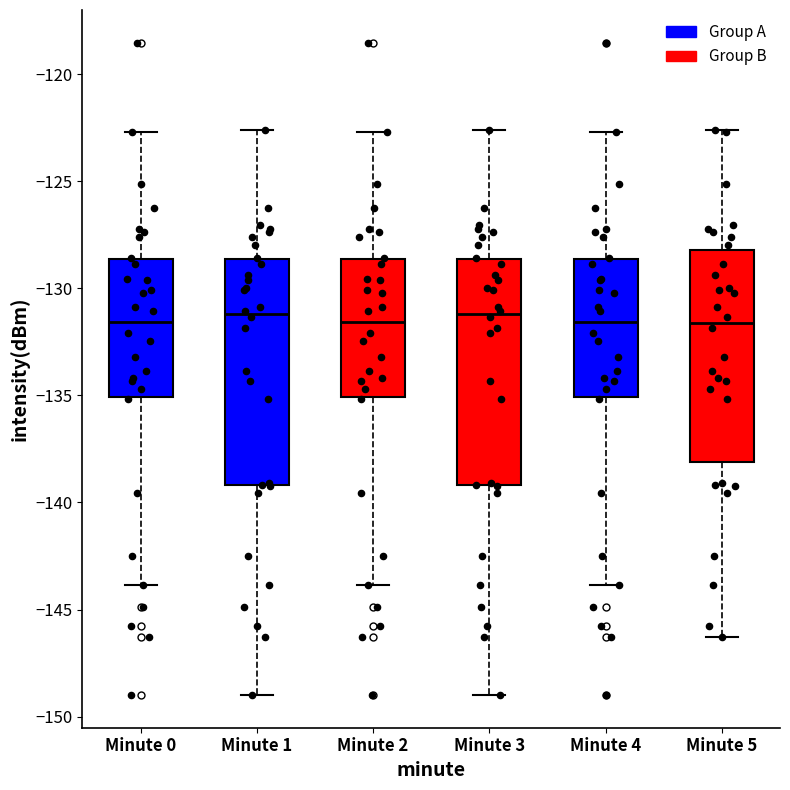

Where does the upper whisker of the box for Minute 3 end on the y-axis? The values are not printed on the chart, so give them approximately, as read against the axis.

-122.5